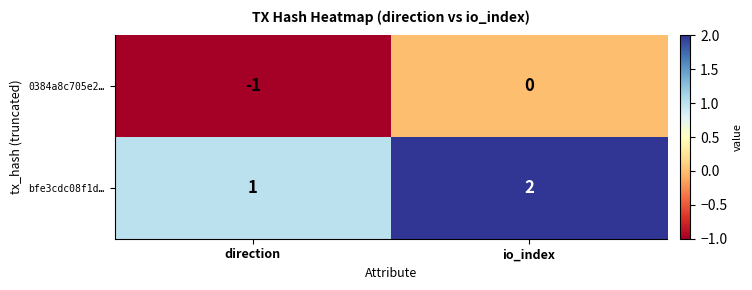

At which category does the chart reach its minimum across all series?

direction